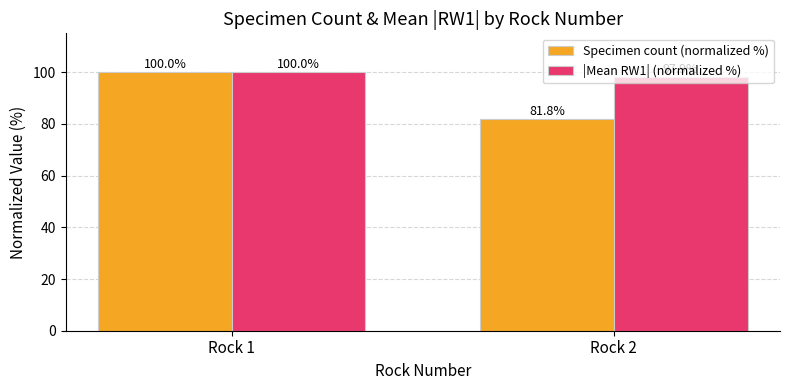

How many groups of bars are there?

2